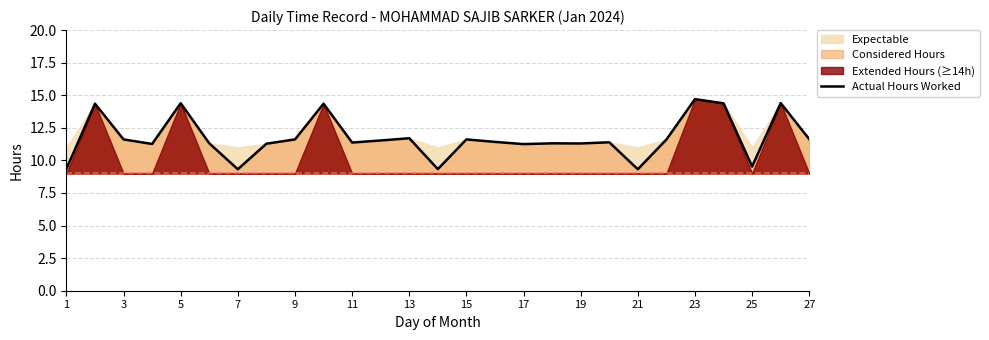

What is the highest value of the Actual Hours Worked series?

14.7